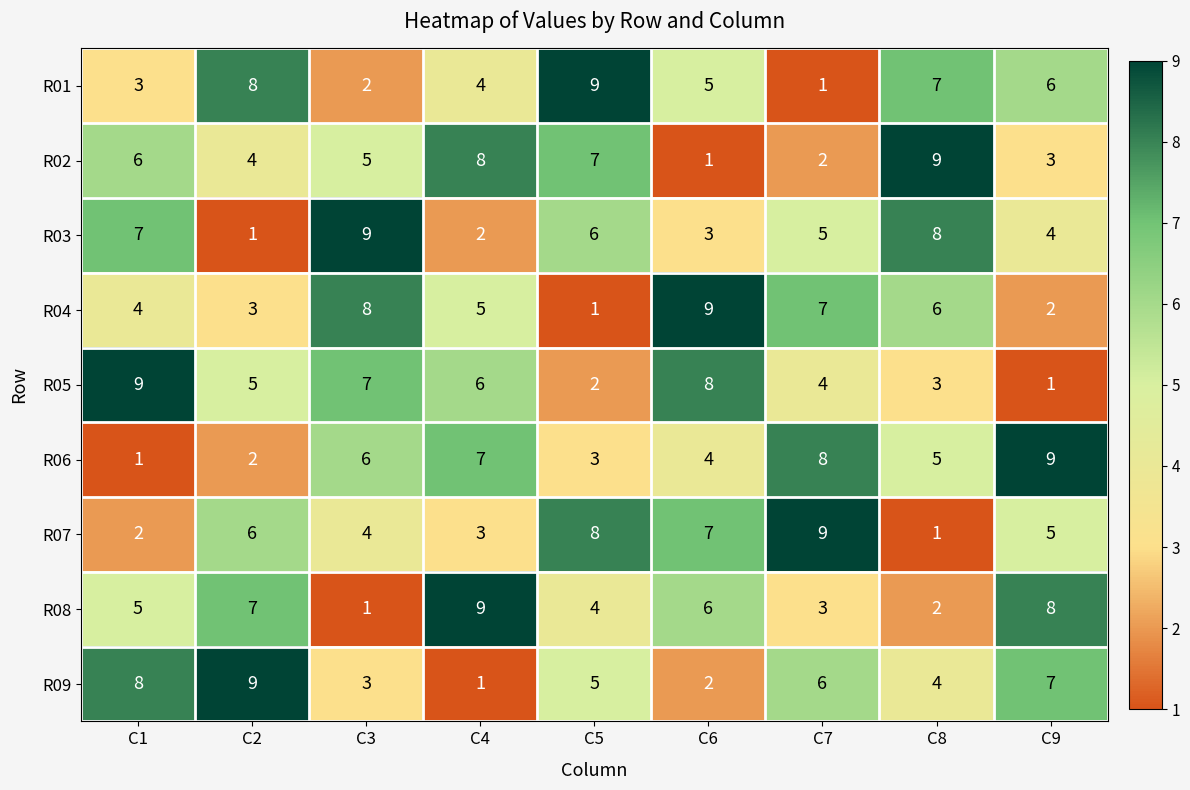

What is the greatest value displayed?

9